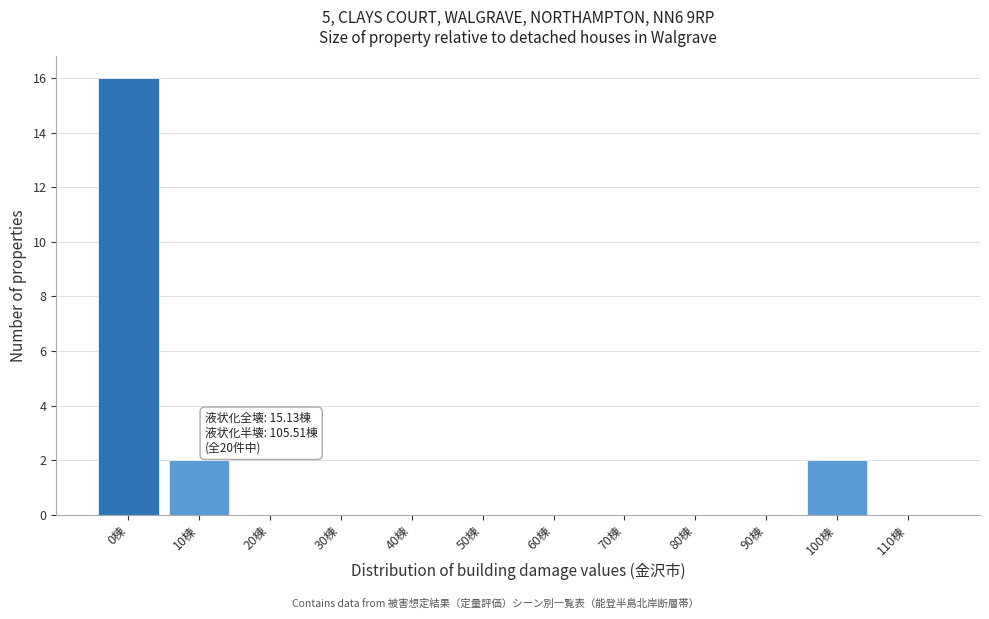

Reading right to left, extract all data points from this chart.

110棟=0	100棟=2	90棟=0	80棟=0	70棟=0	60棟=0	50棟=0	40棟=0	30棟=0	20棟=0	10棟=2	0棟=16